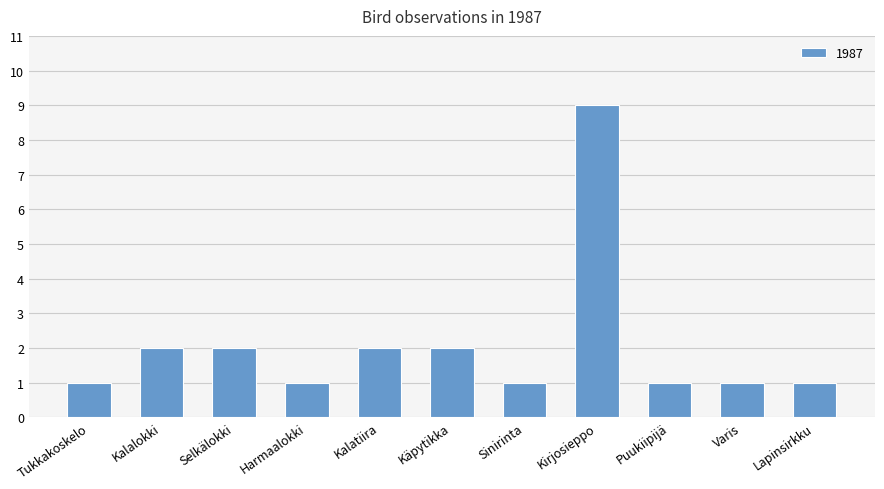

Reading left to right, list all the values displayed in this chart.

Tukkakoskelo=1	Kalalokki=2	Selkälokki=2	Harmaalokki=1	Kalatiira=2	Käpytikka=2	Sinirinta=1	Kirjosieppo=9	Puukiipijä=1	Varis=1	Lapinsirkku=1